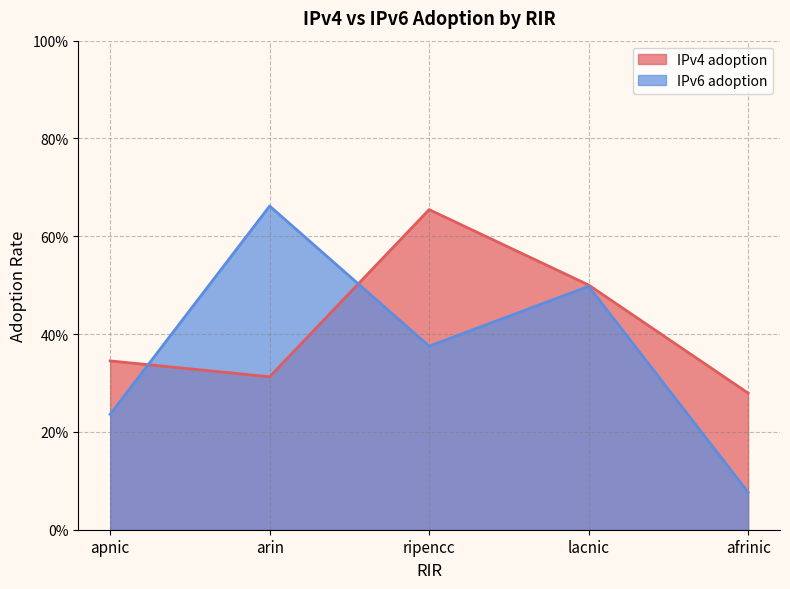

Does the chart have visible grid lines?

Yes